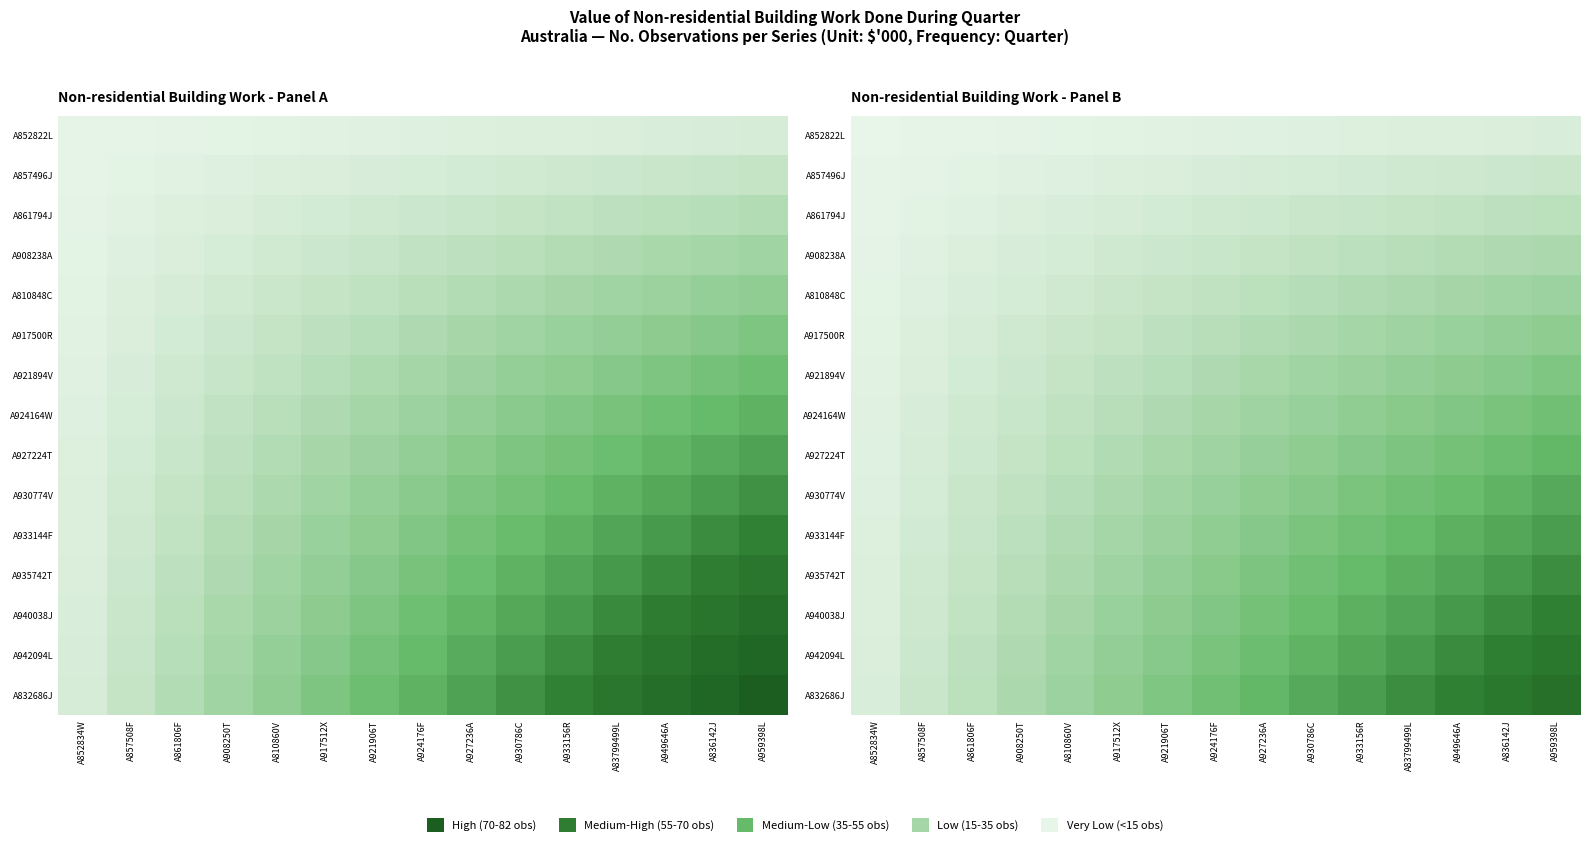

At which label is A930774V closest to 24?

A924176F